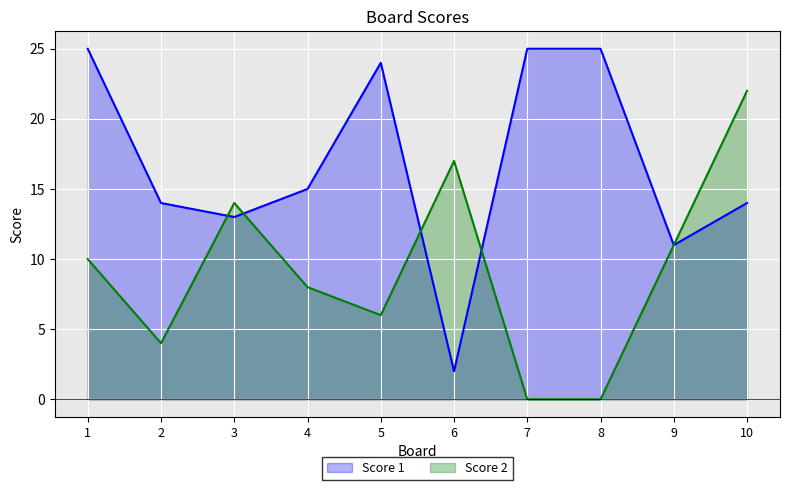

What is the value of the Score 2 point at the 10th from the left?

22